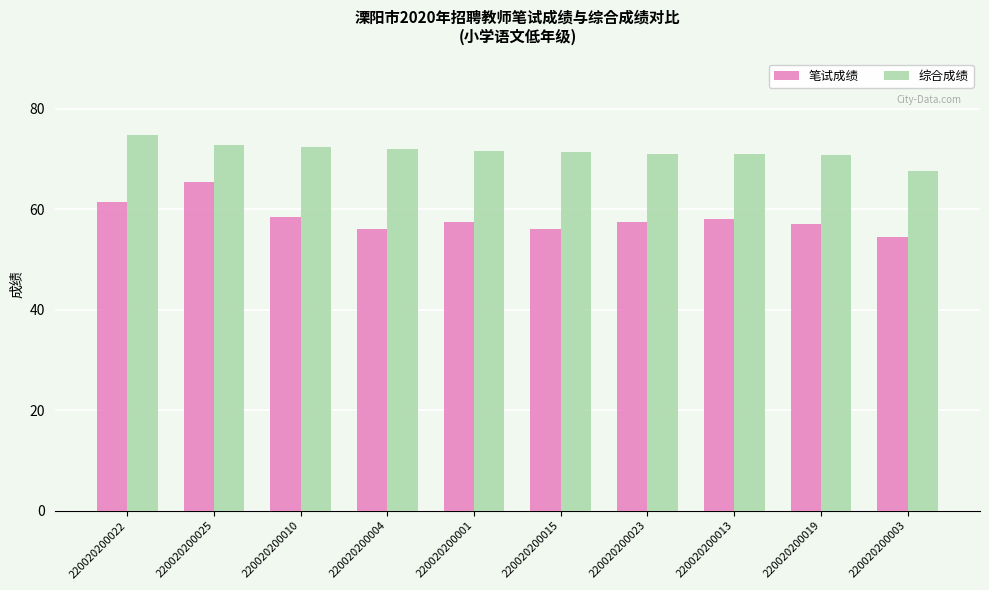

How many bars are there in each group?

2